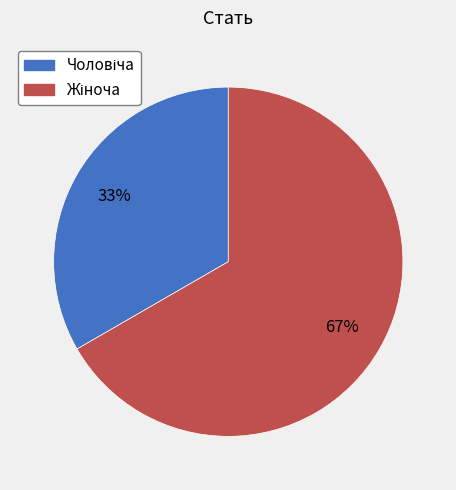

To the nearest percent, what is the average slice percentage?

50%